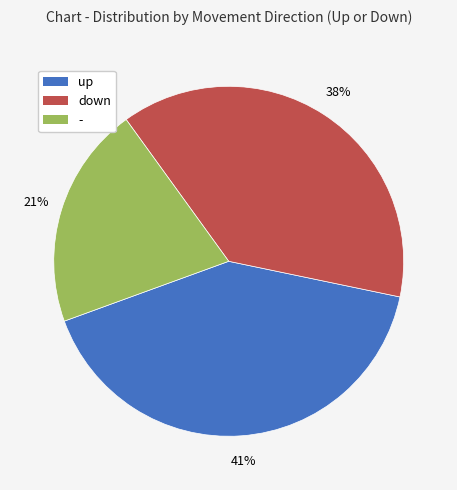

What is the largest slice in the pie chart?

up